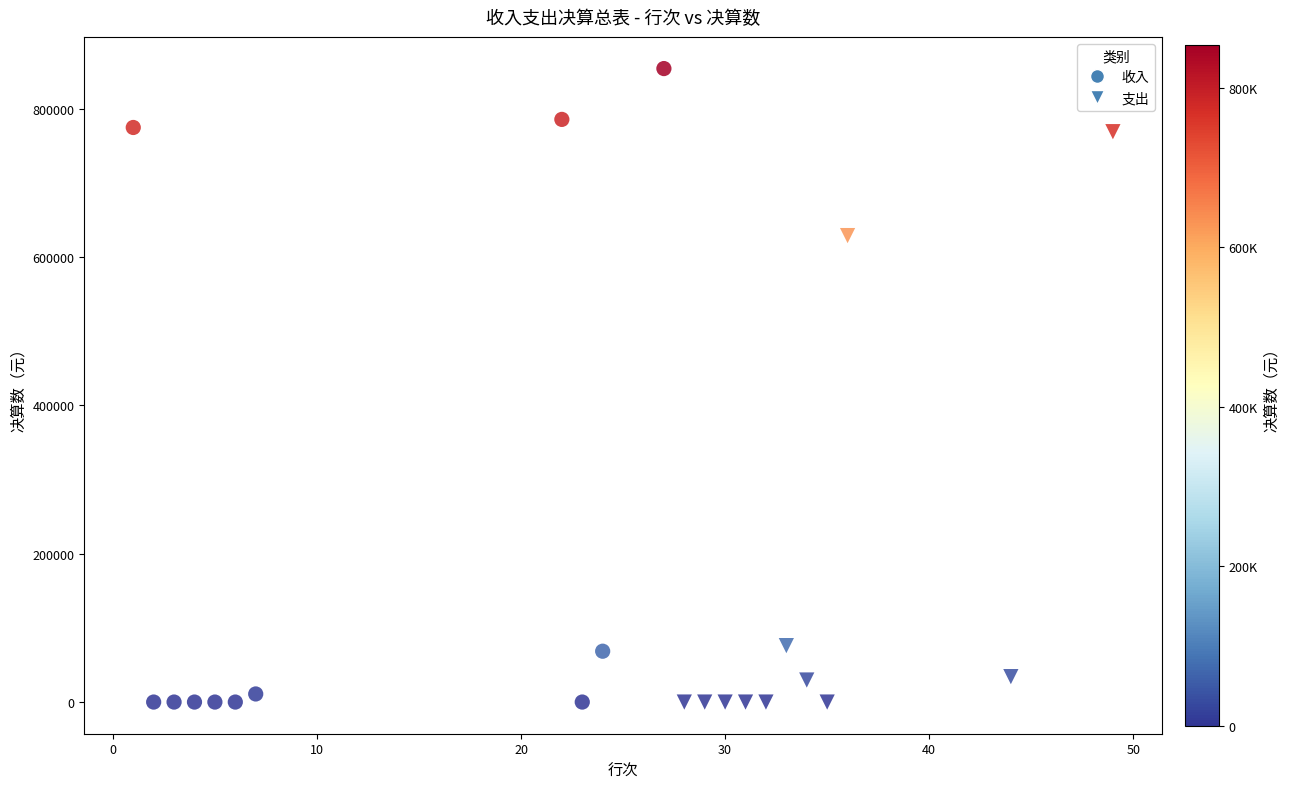

Which series contains the highest Y value?

收入